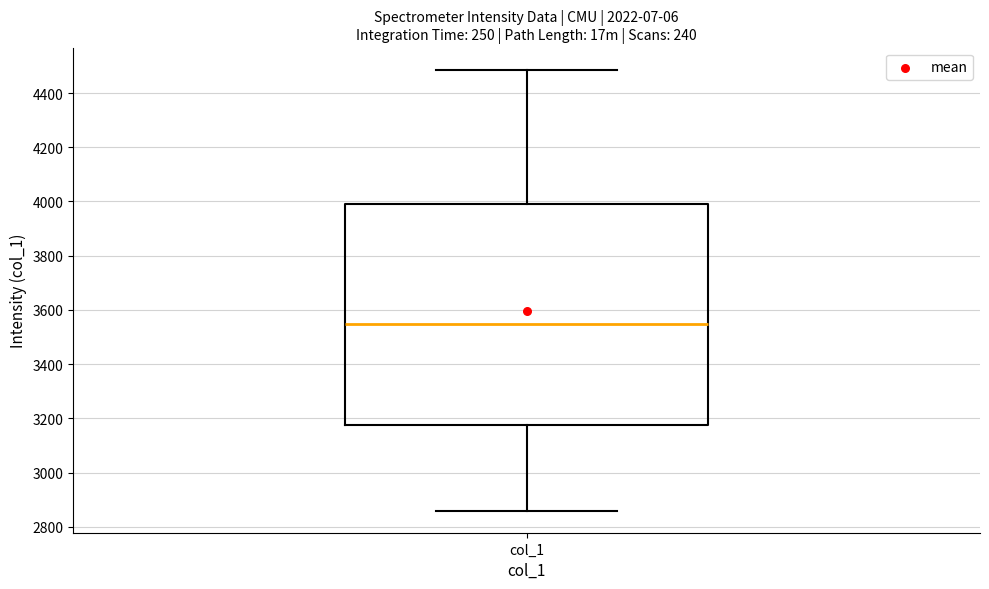

Transcribe this box plot: give where the median line is, the range the box spans, and where the two whiskers end, as read against the y-axis. The values are not printed on the chart, so give them approximately, as read against the axis.

median 3540, box 3180 to 3980, whiskers 2860 to 4480